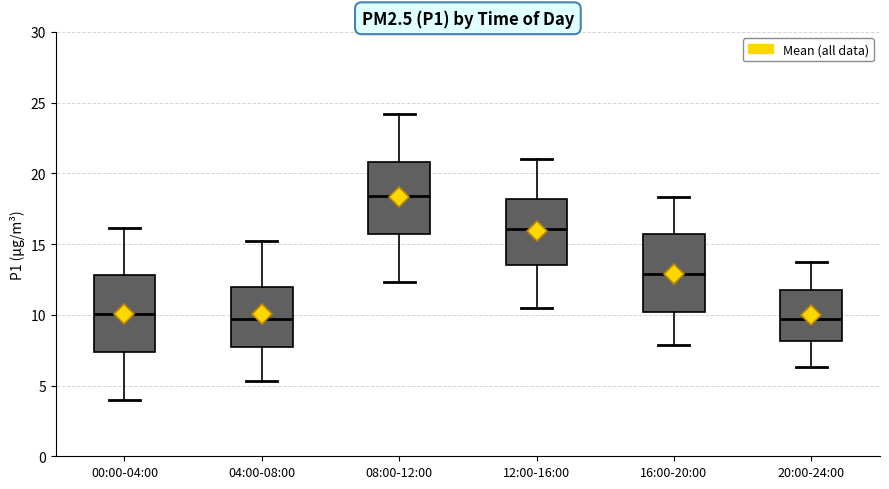

Reading left to right, read every box against the y-axis: the position of its median line, the range the box covers, and the ends of its whiskers. The values are not printed on the chart, so give them approximately, as read against the axis.

00:00-04:00: median 10.0, box 7.5 to 13.0, whiskers 4.0 to 16.0
04:00-08:00: median 9.5, box 7.5 to 12.0, whiskers 5.5 to 15.0
08:00-12:00: median 18.5, box 15.5 to 21.0, whiskers 12.5 to 24.0
12:00-16:00: median 16.0, box 13.5 to 18.0, whiskers 10.5 to 21.0
16:00-20:00: median 13.0, box 10.0 to 15.5, whiskers 8.0 to 18.5
20:00-24:00: median 9.5, box 8.0 to 11.5, whiskers 6.5 to 14.0